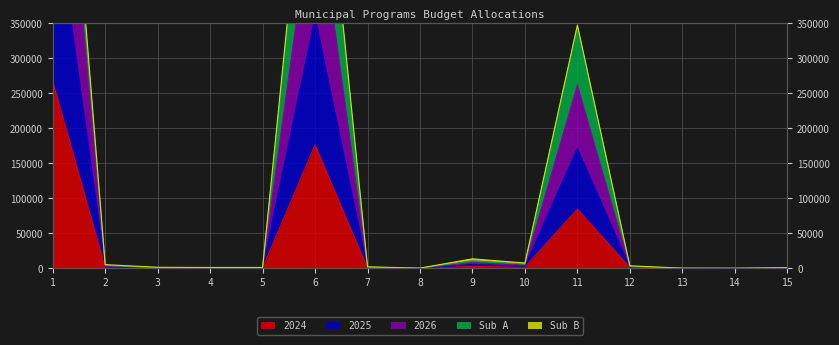

What is the spread (max minus min) of values at 8?

90.0